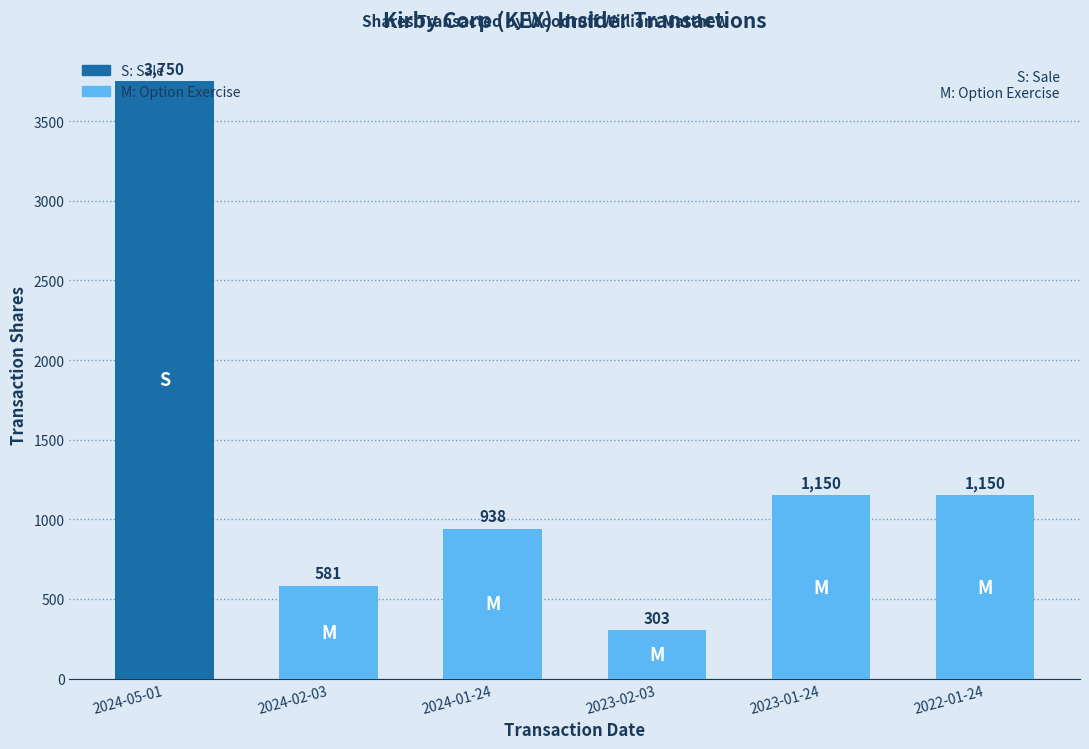

The value at 2024-05-01 is 5663. True or false?

False